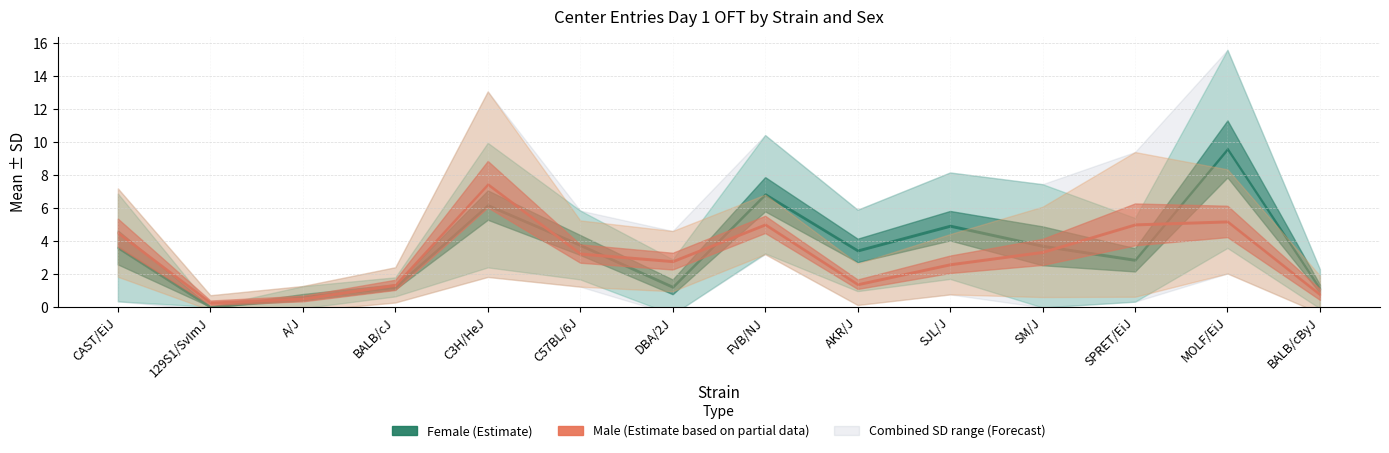

Which series has the largest range (max minus min)?

mean_f